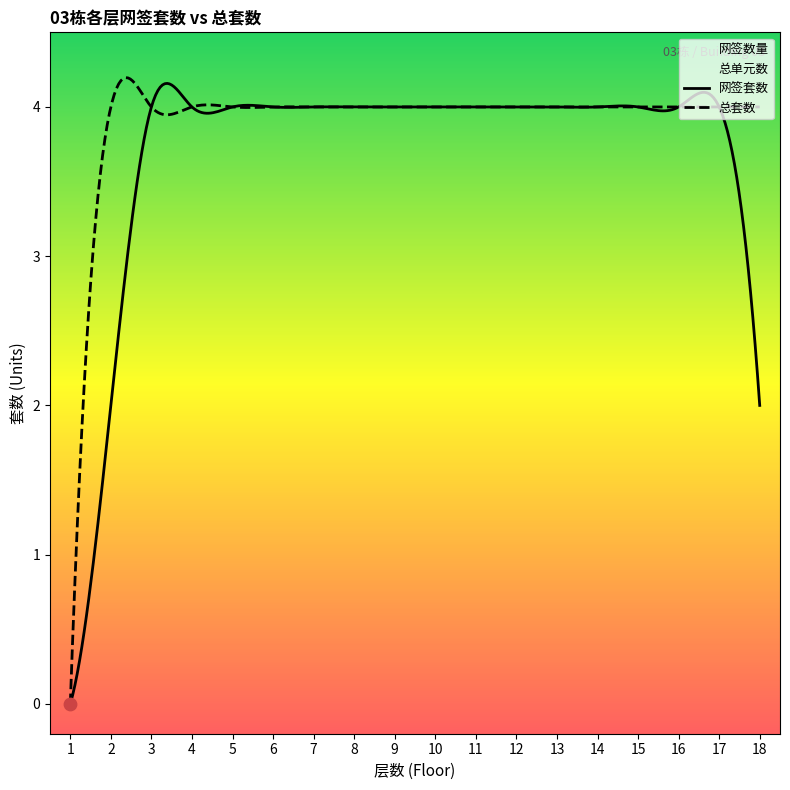

Is the value of 网签数量 at 17 greater than the value of 总单元数 at 18?

No